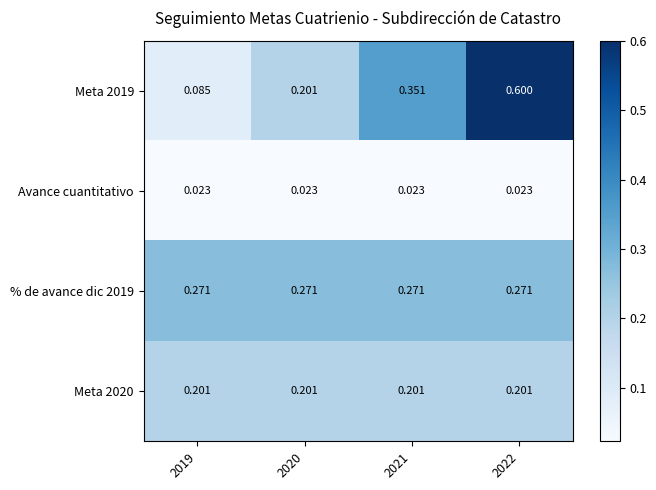

Is the value of Avance cuantitativo at 2019 greater than the value of % de avance dic 2019 at 2019?

No